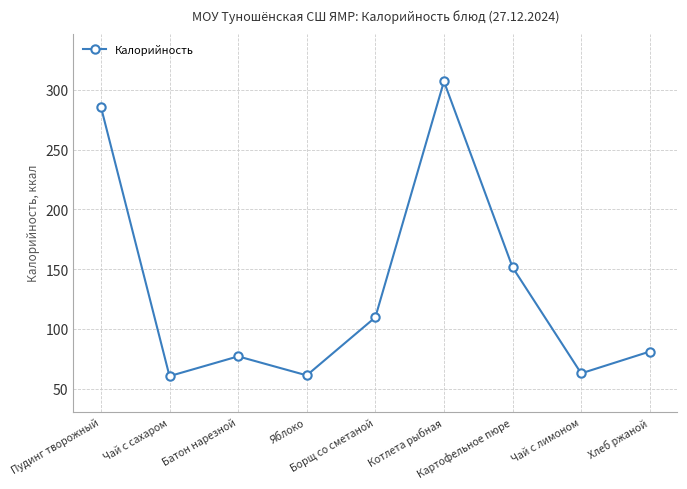

What is the sum of the values at Чай с лимоном and Хлеб ржаной?

143.8